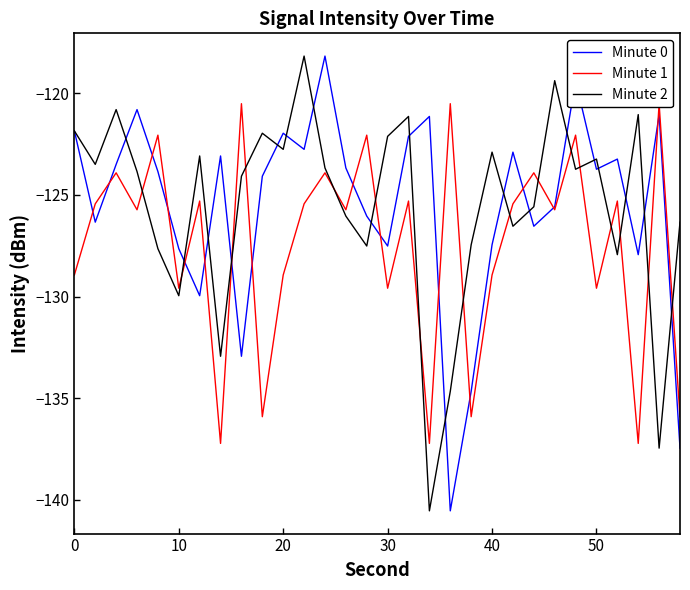

What are all the series names shown in the legend?

Minute 0, Minute 1, Minute 2